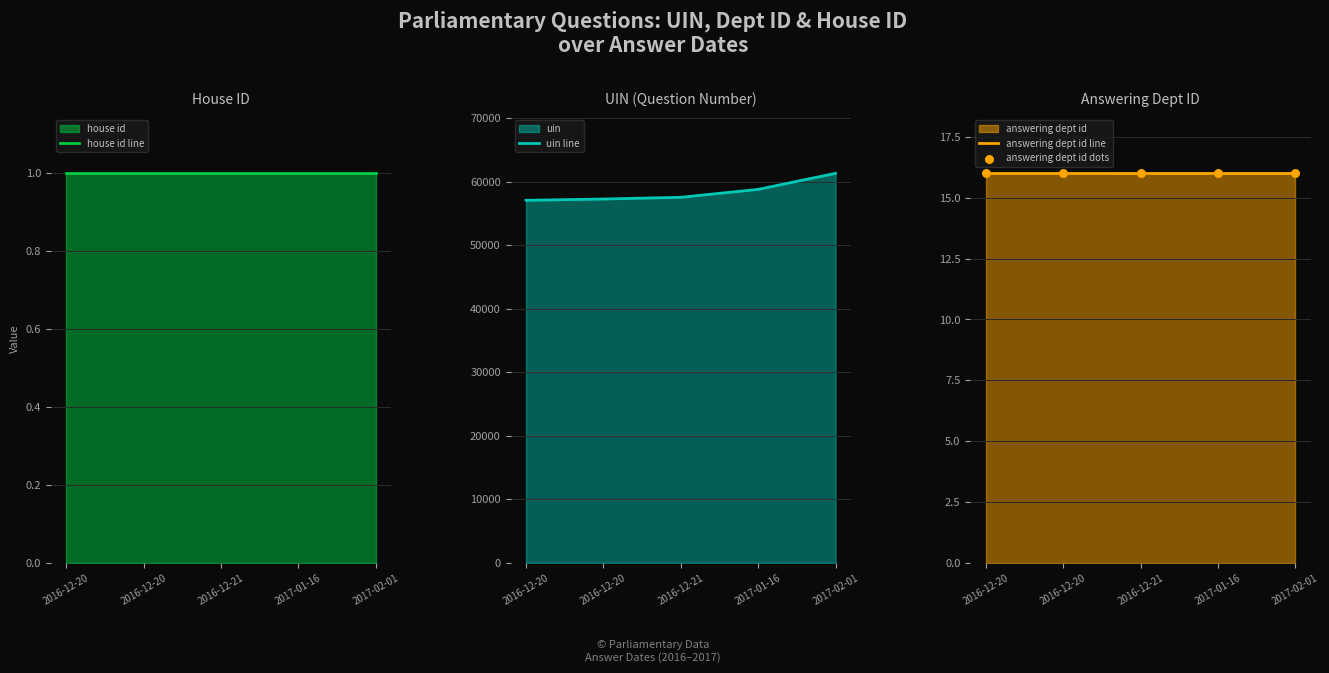

What is the total value across all series at 2016-12-20?

57086